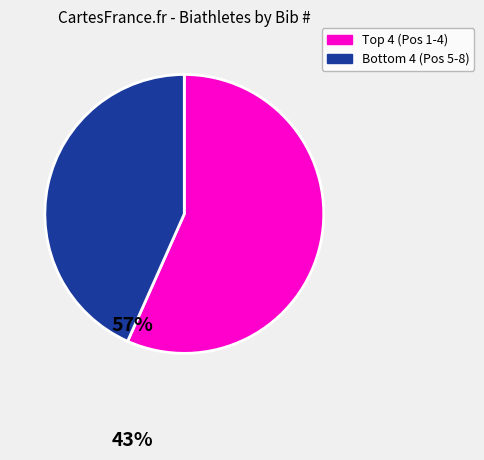

Is there a majority slice in this chart?

Yes